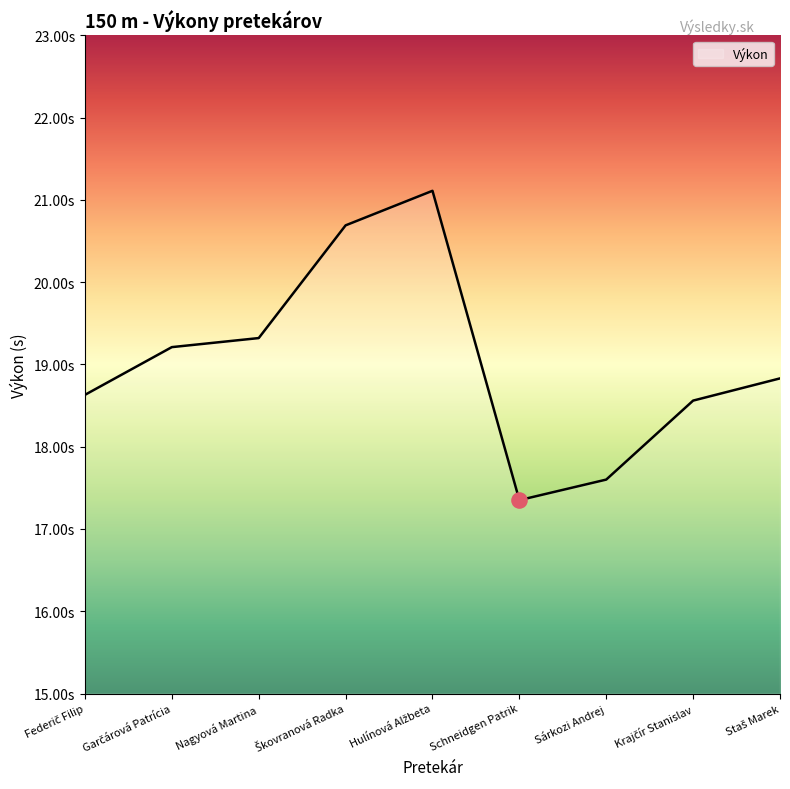

What is the change in value from Garčárová Patrícia to Schneidgen Patrik?

-1.9